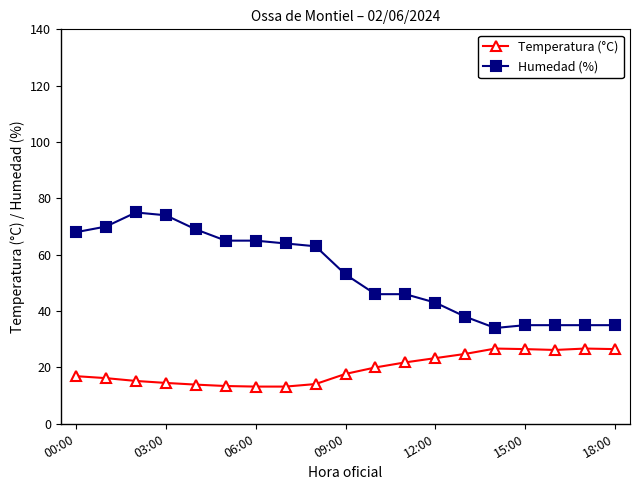

True or false: Humedad (%) and Temperatura (°C) intersect in this chart.

False